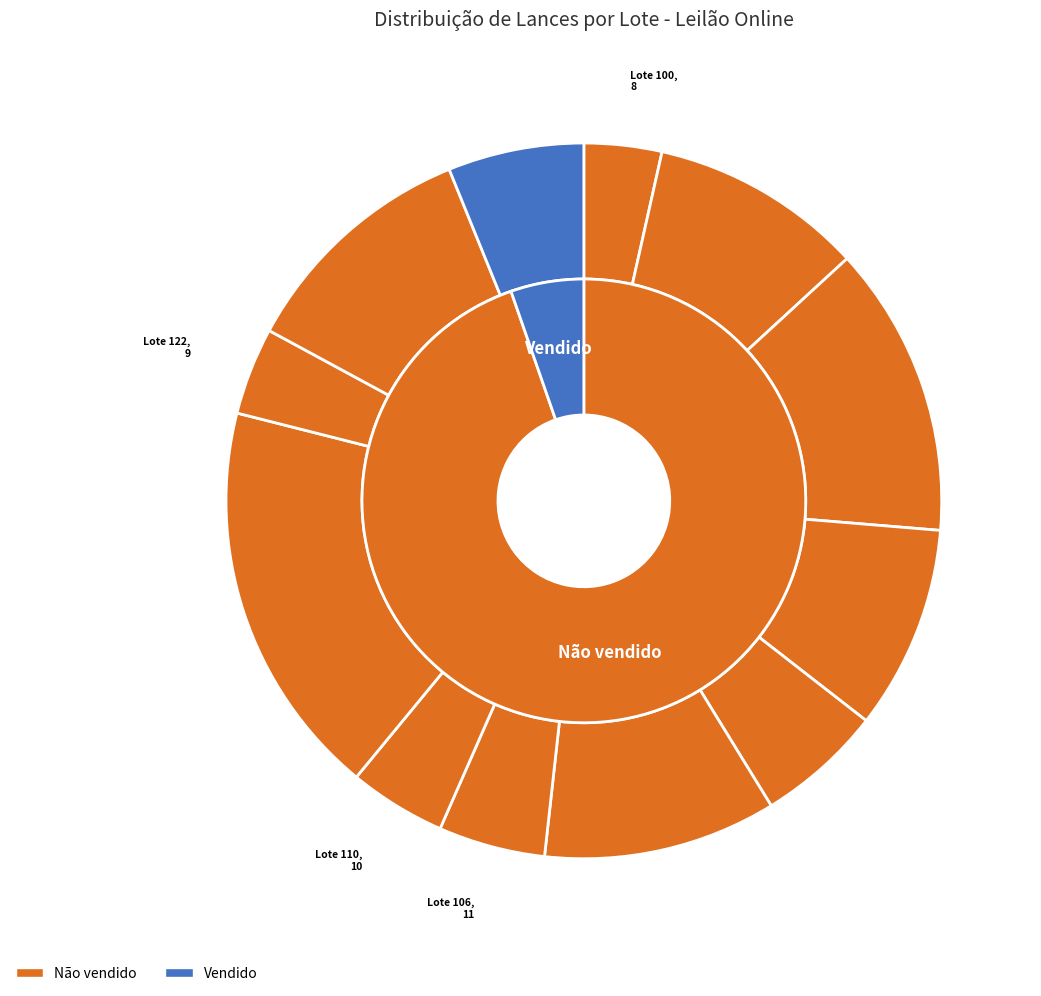

Count the number of slices in the pie.

12